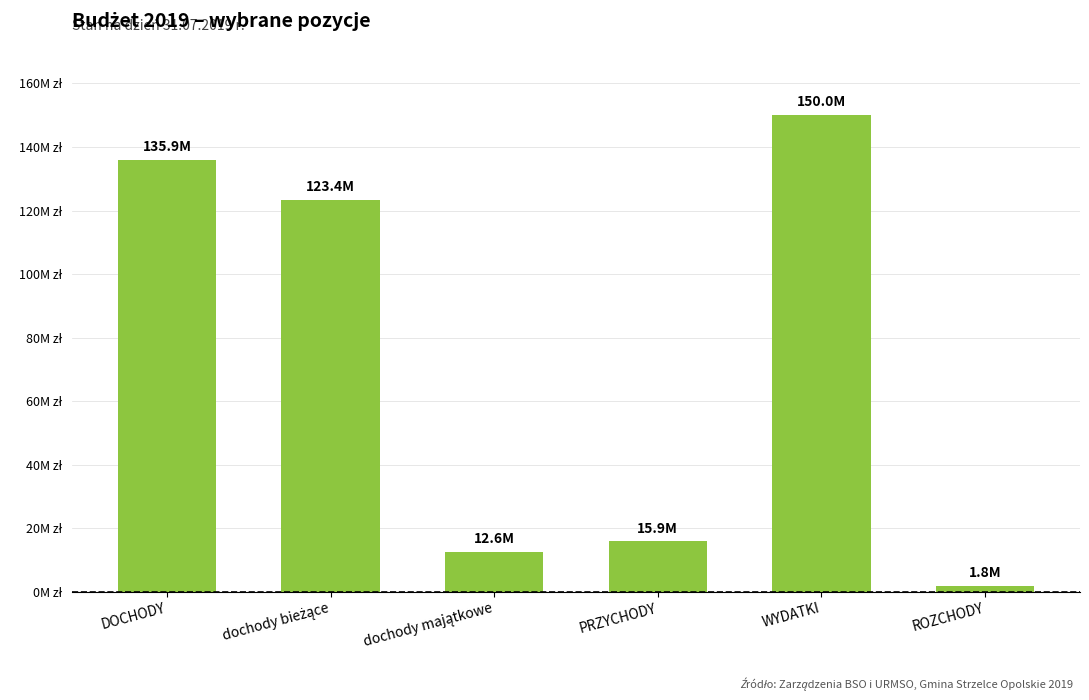

Does the chart contain any negative values?

No